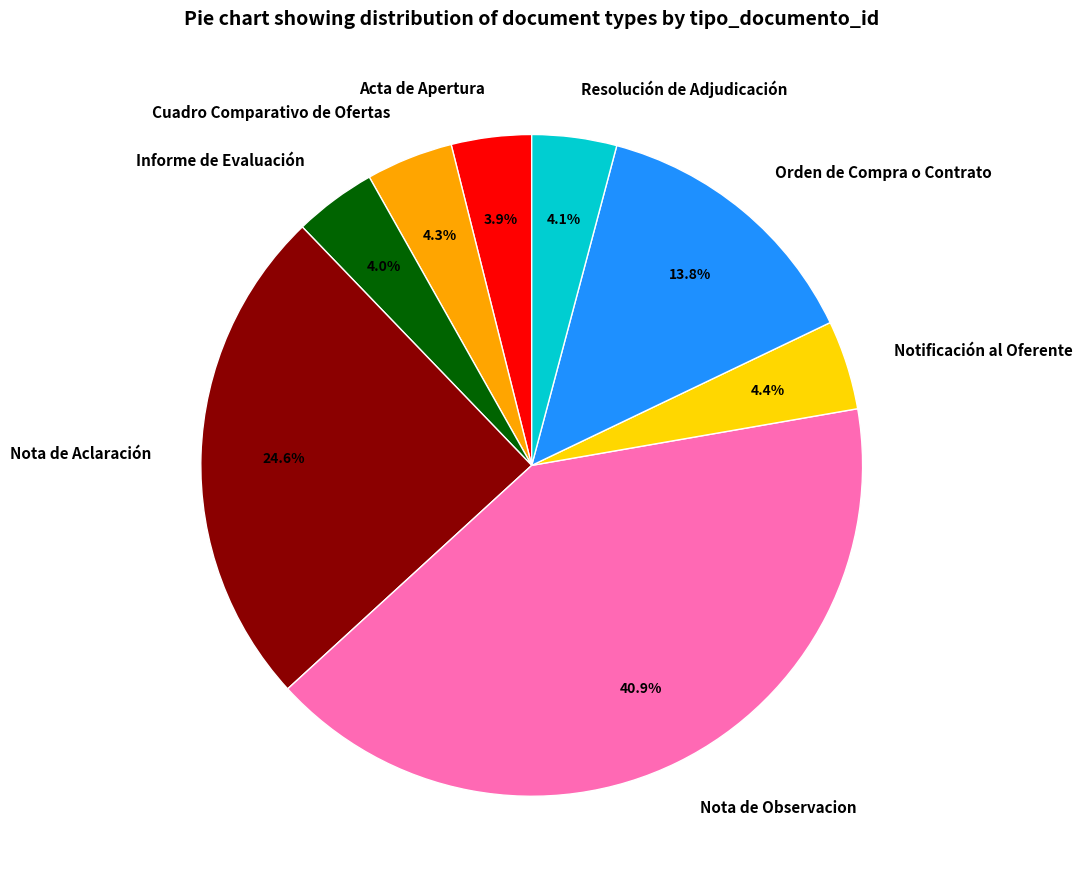

How many slices are in this pie chart?

8